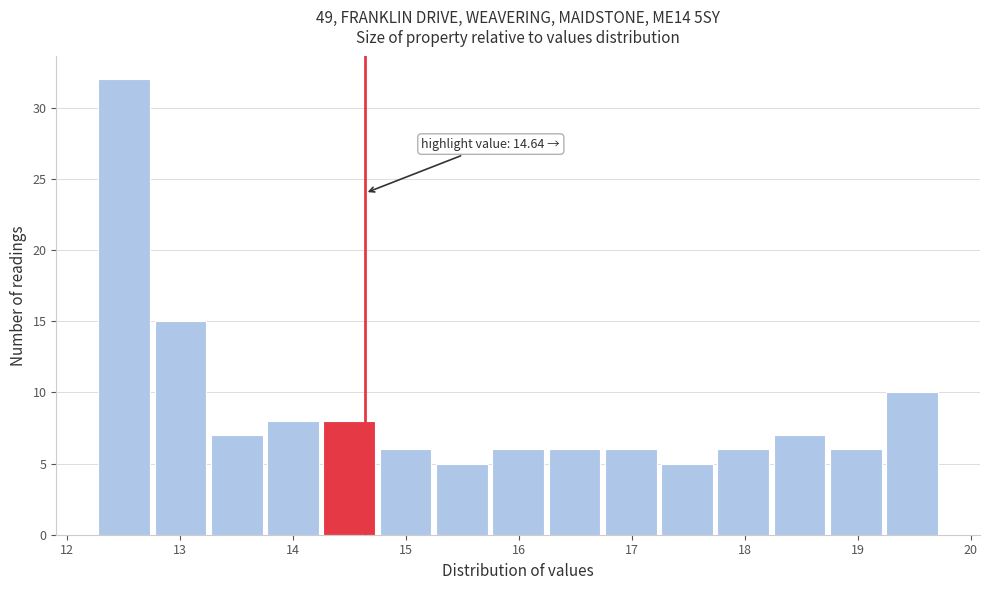

Over which range of the x-axis is the bar tallest?

12.3 to 12.8